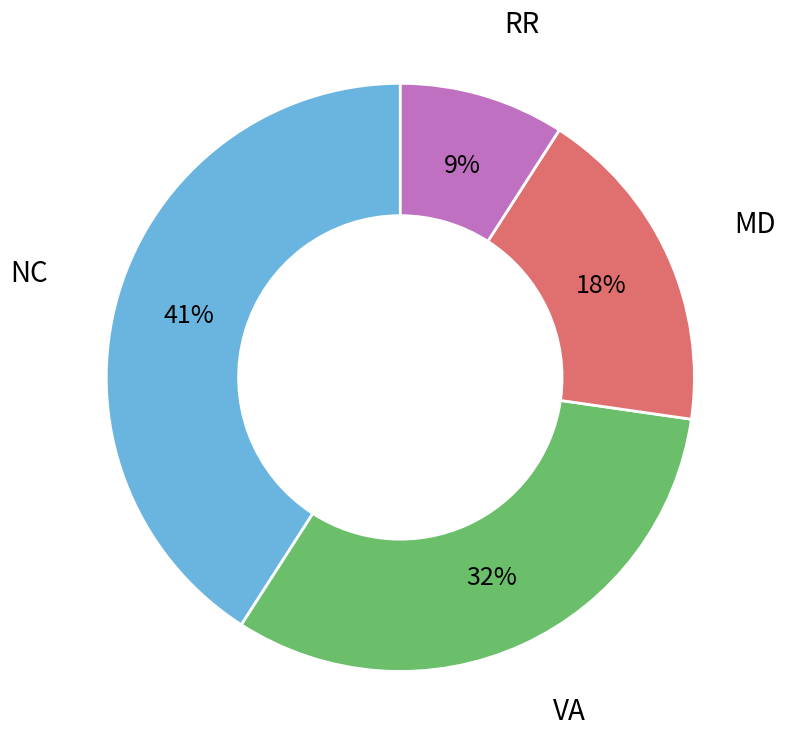

Does any single category account for the majority?

No